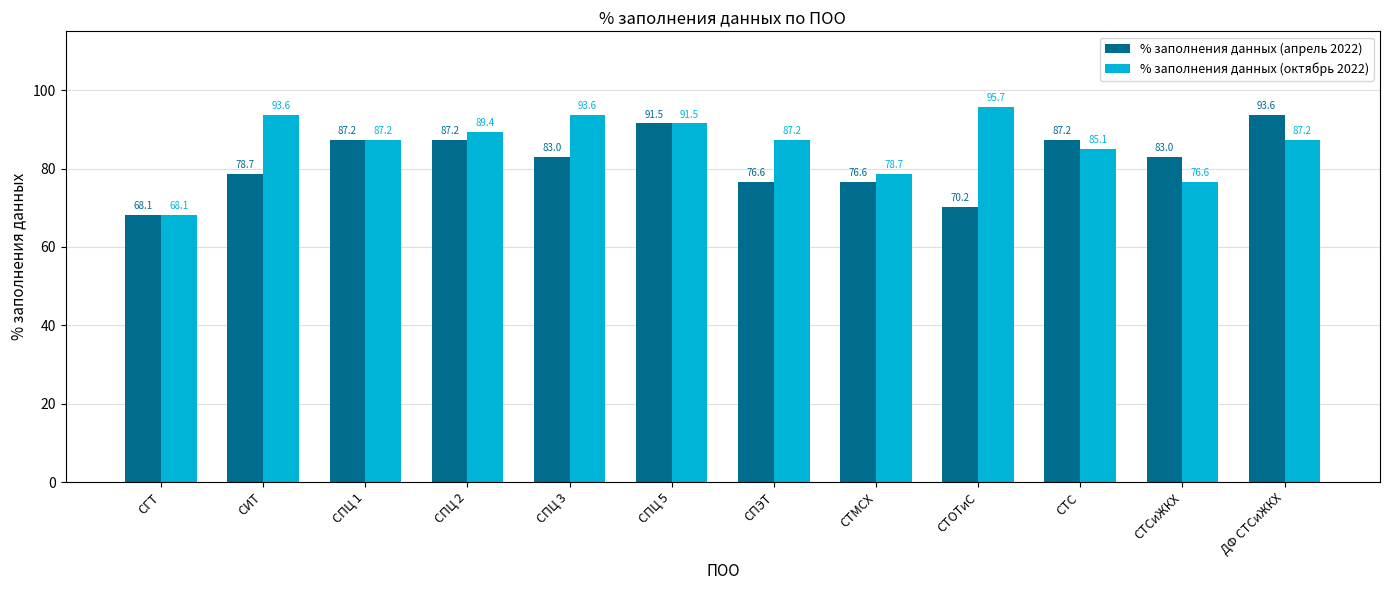

At how many categories does at least one series exceed 92?

4